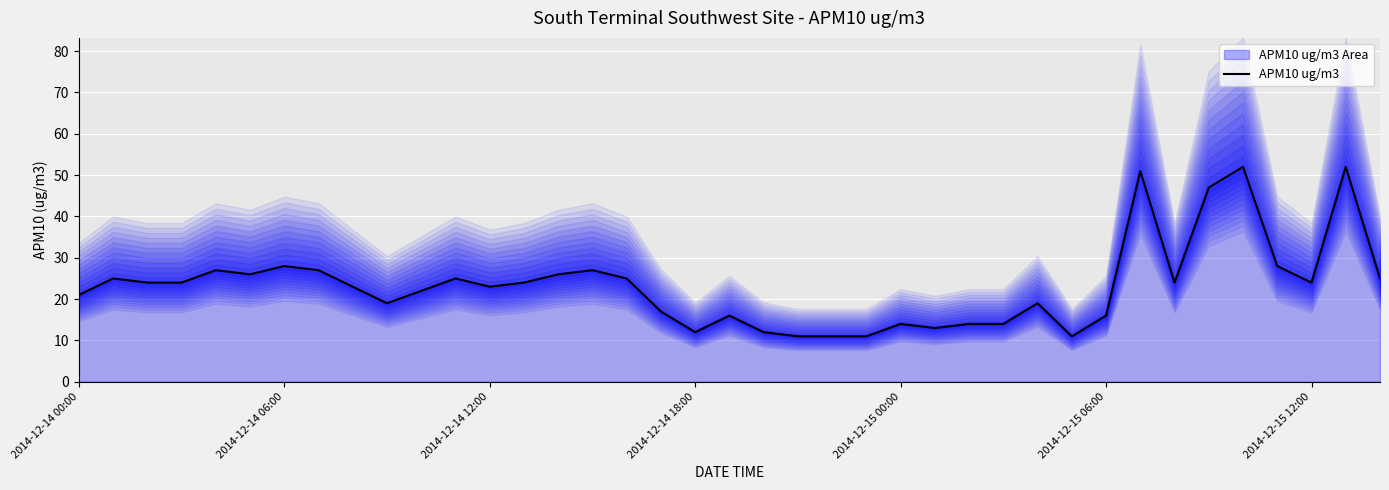

How many lines are shown in the chart?

1